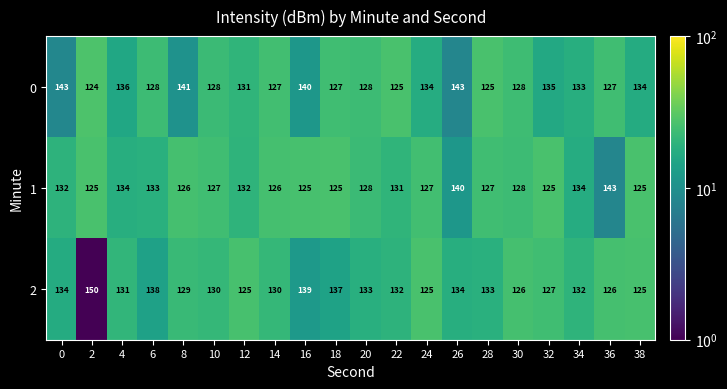

The value of 1 at 26 is 211. True or false?

False